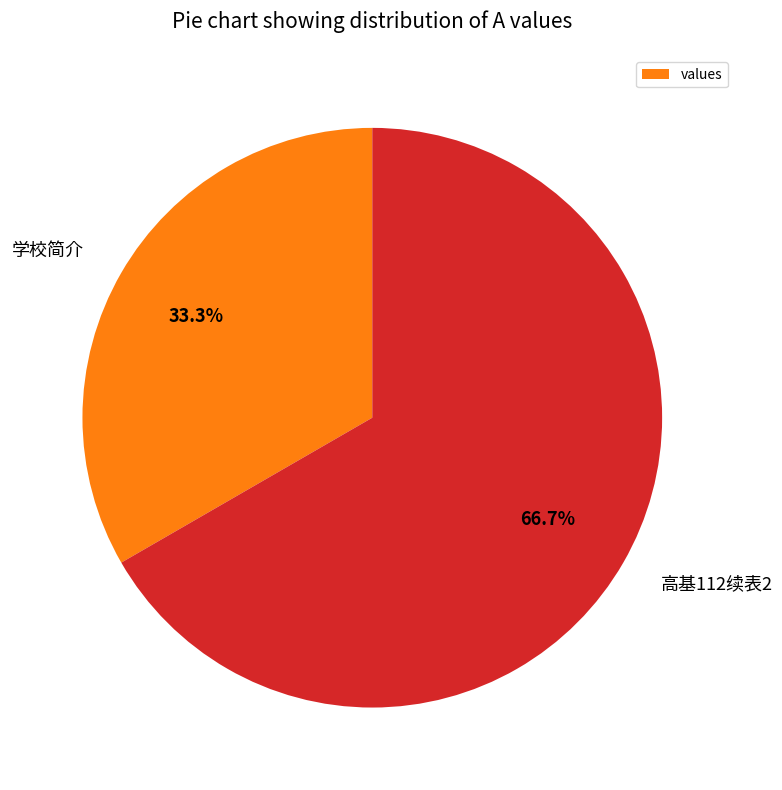

To the nearest percent, what is the difference between the 学校简介 and 高基112续表2 slice percentages?

33%